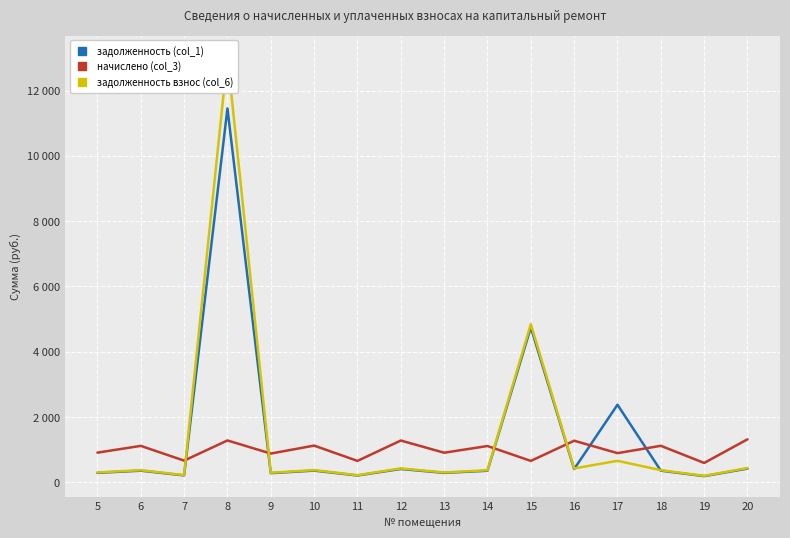

What is the spread (max minus min) of values at 5?

618.9